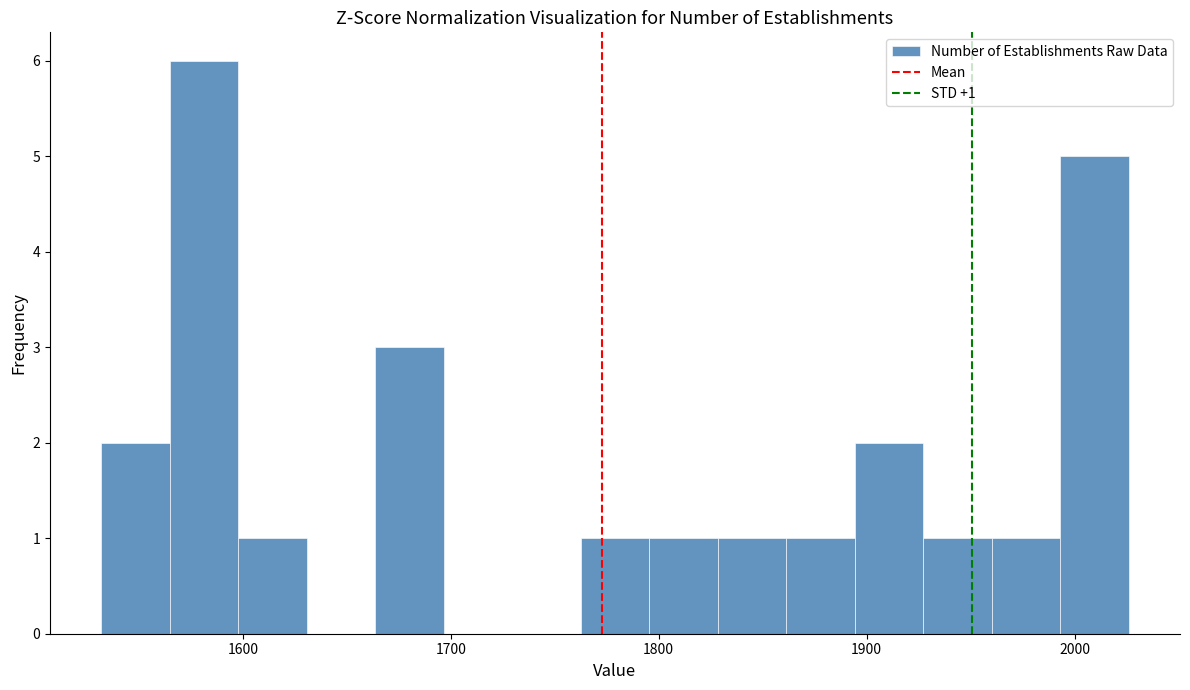

Around what value on the x-axis is the tallest bar? Give the approximate position of its centre, as read against the axis.

1580